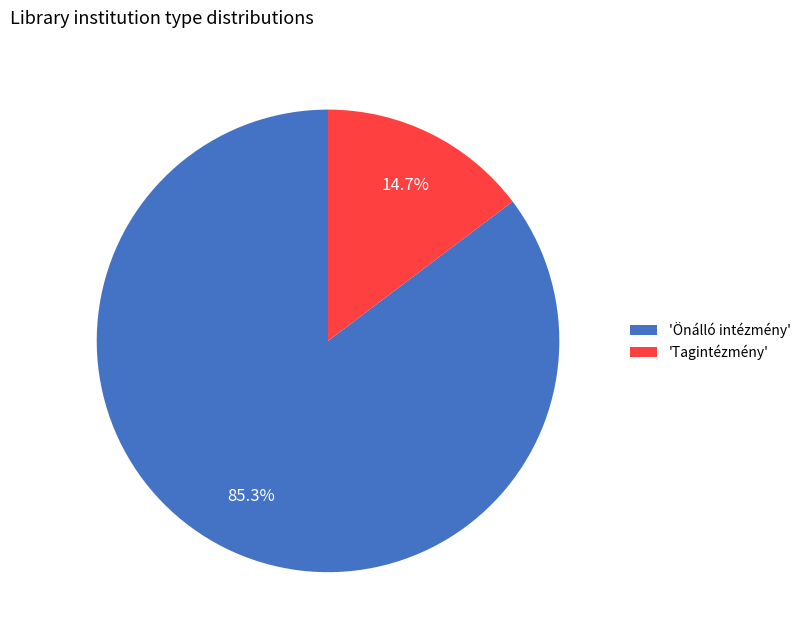

To the nearest percent, what is the average slice percentage?

50%